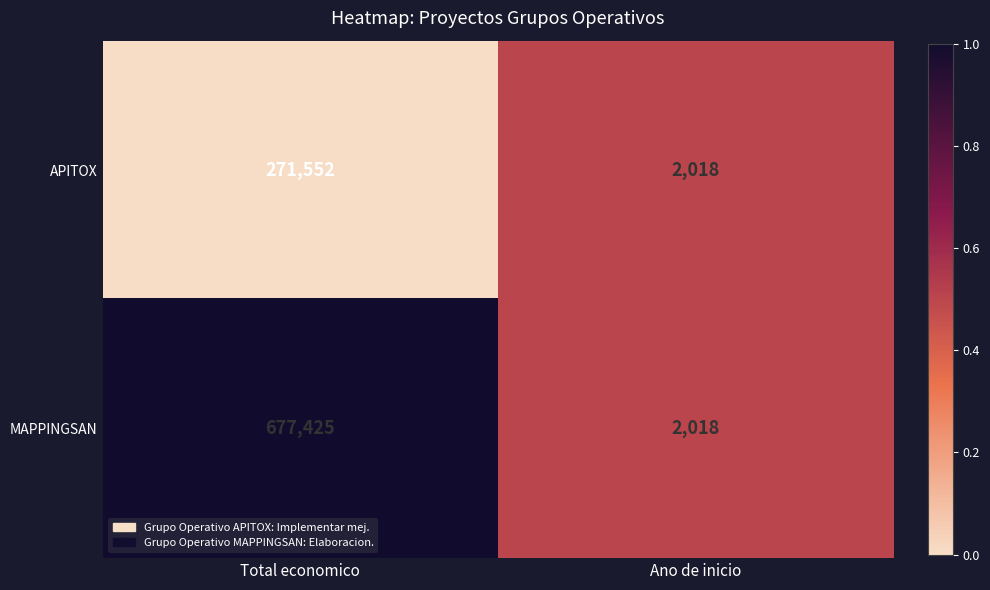

What is the smallest value displayed?

2018